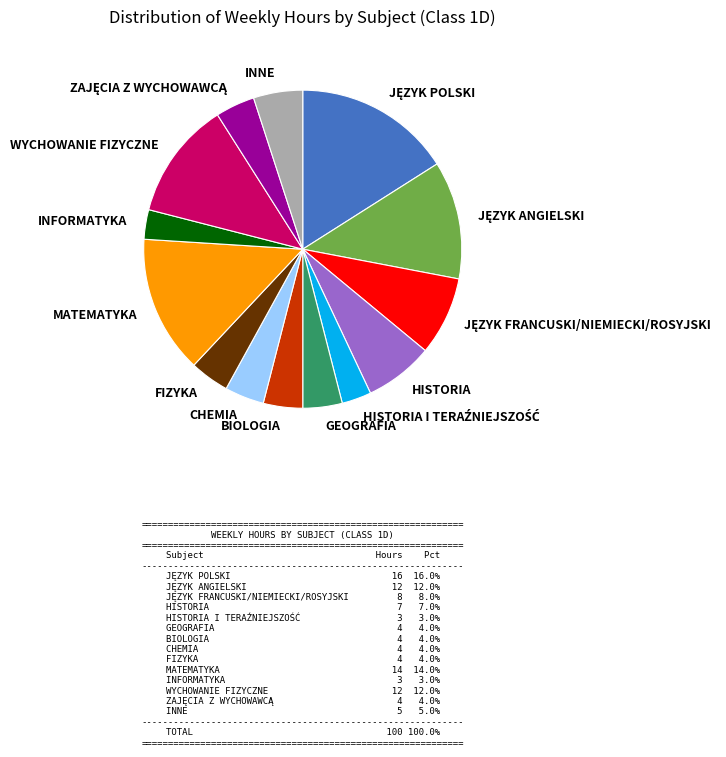

Is there a majority slice in this chart?

No